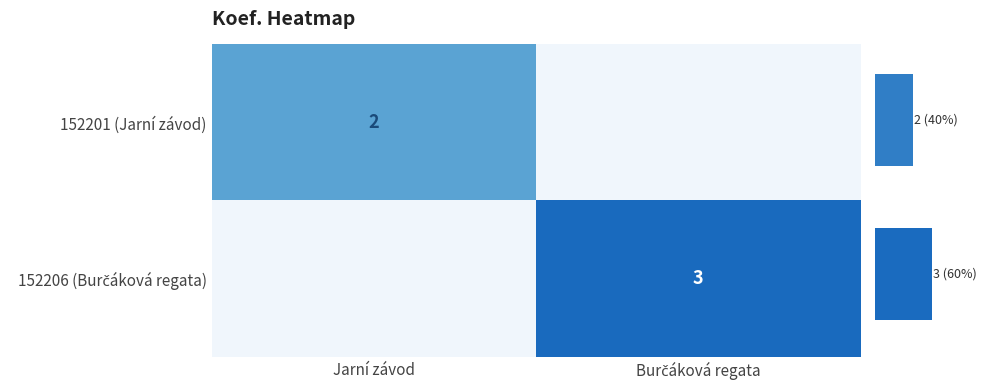

The 152206 (Burčáková regata) series shows 3 at Burčáková regata. True or false?

True